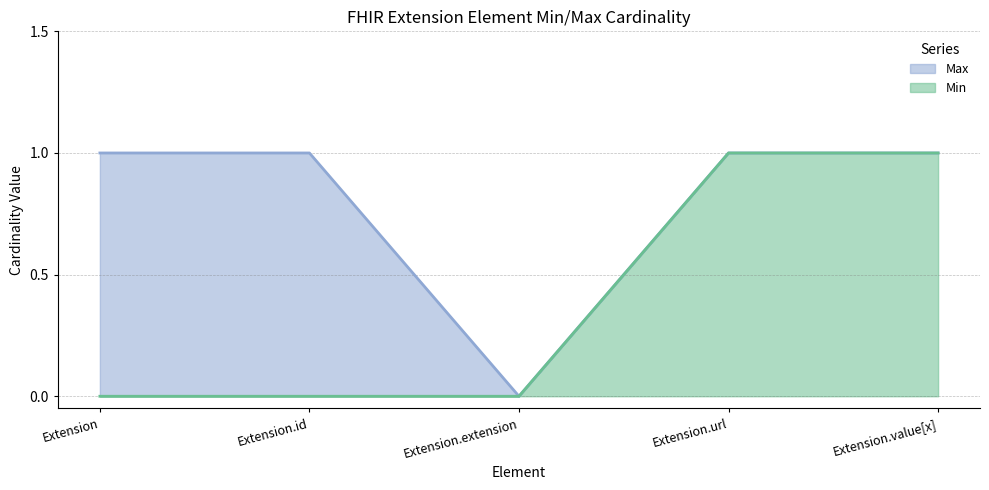

How many interior local valleys does the Max series have?

1